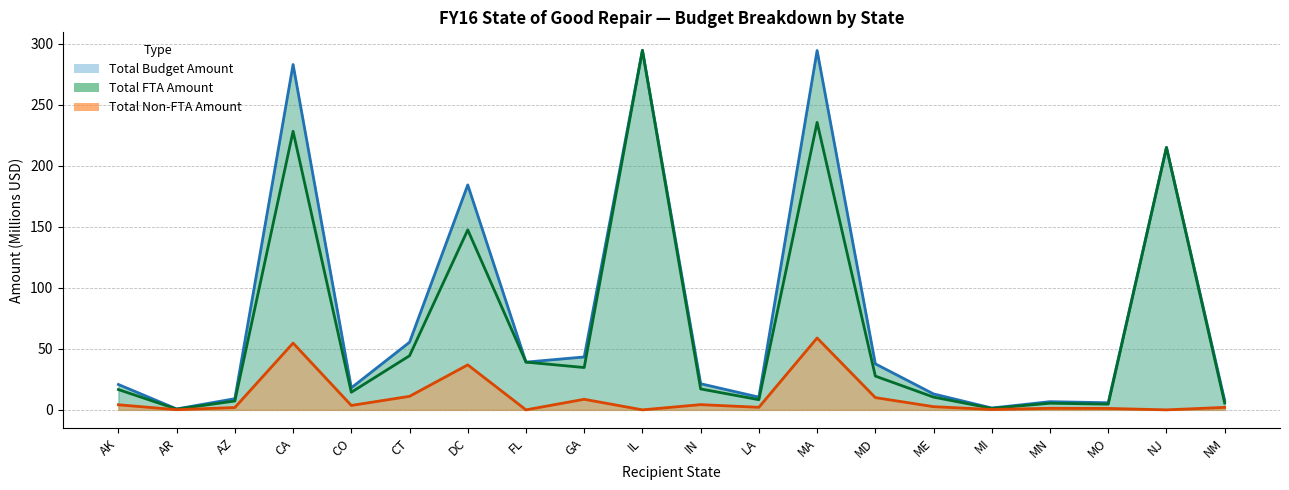

Reading left to right, extract all data points from this chart.

Total FTA Amount: 16.6	0.6	7.3	228.2	14.4	44.3	147.4	39.1	34.7	294.5	17.1	8.3	235.5	27.7	10.4	1.2	5.4	4.7	215.0	5.5
Total Non-FTA Amount: 4.2	0.1	1.9	54.7	3.6	11.1	36.9	0.0	8.7	0.0	4.3	2.1	58.9	10.0	2.6	0.3	1.3	1.2	0.0	2.0
Total Budget Amount: 20.8	0.7	9.2	282.9	18.0	55.4	184.3	39.1	43.3	294.5	21.4	10.4	294.3	37.7	13.0	1.5	6.7	5.8	215.0	7.6